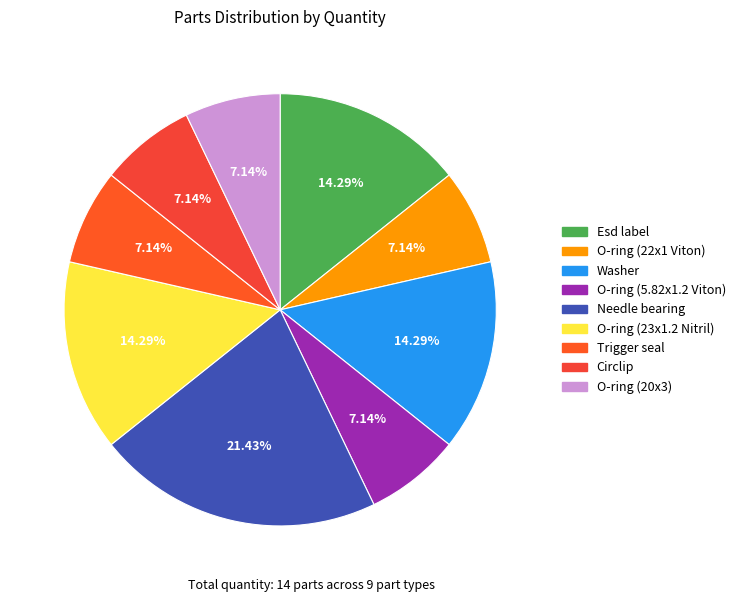

To the nearest percent, what is the difference between the O-ring (22x1 Viton) and O-ring (23x1.2 Nitril) slice percentages?

7%